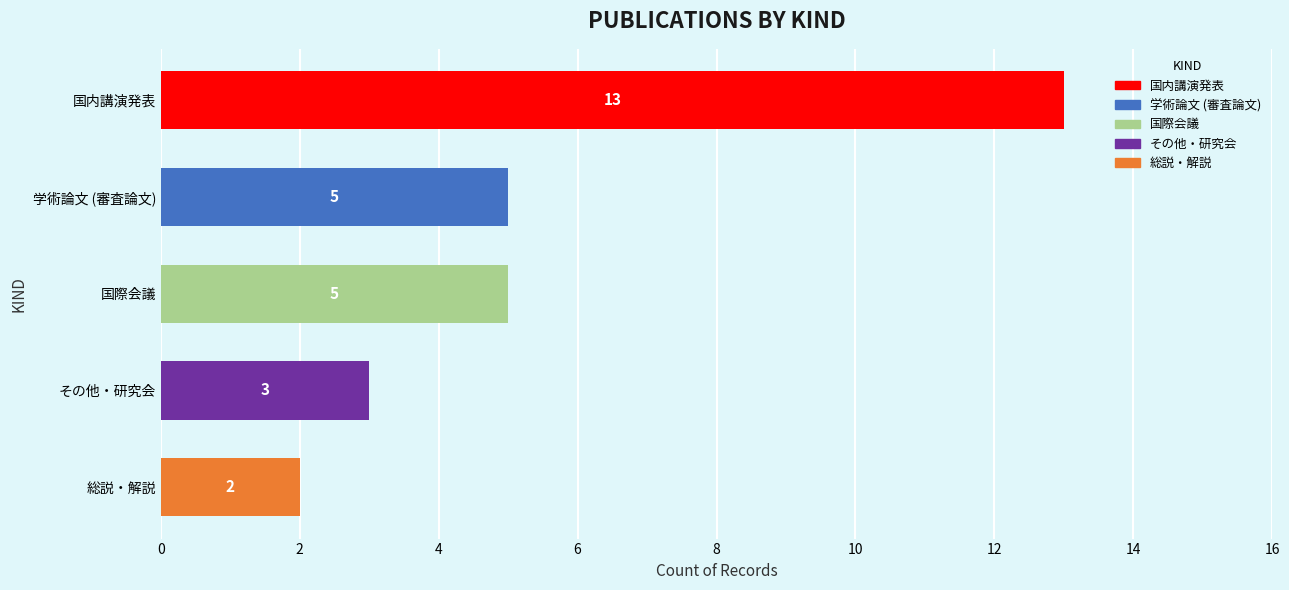

How many bars are there in total?

5